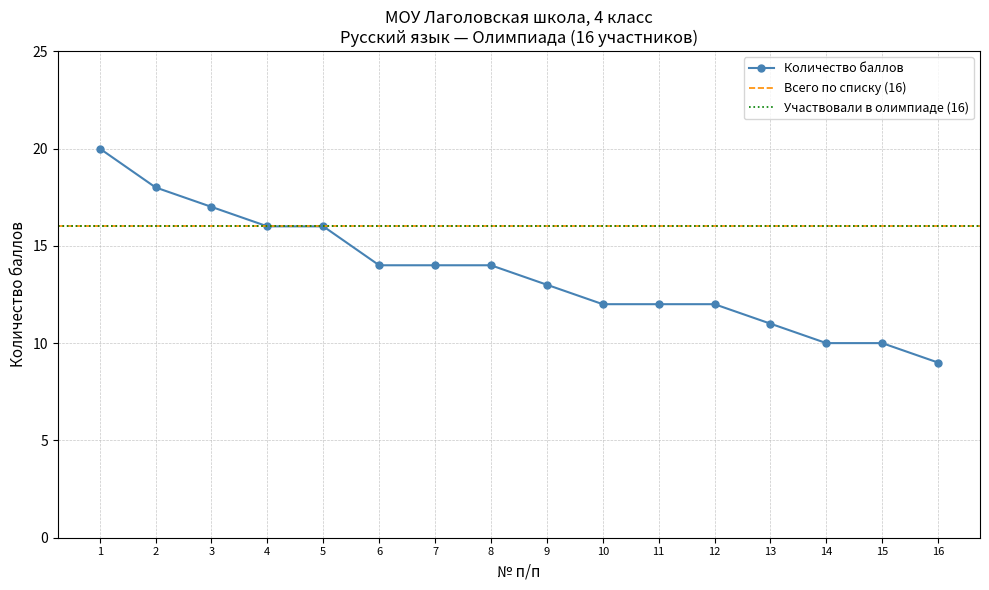

Does the chart have visible grid lines?

Yes